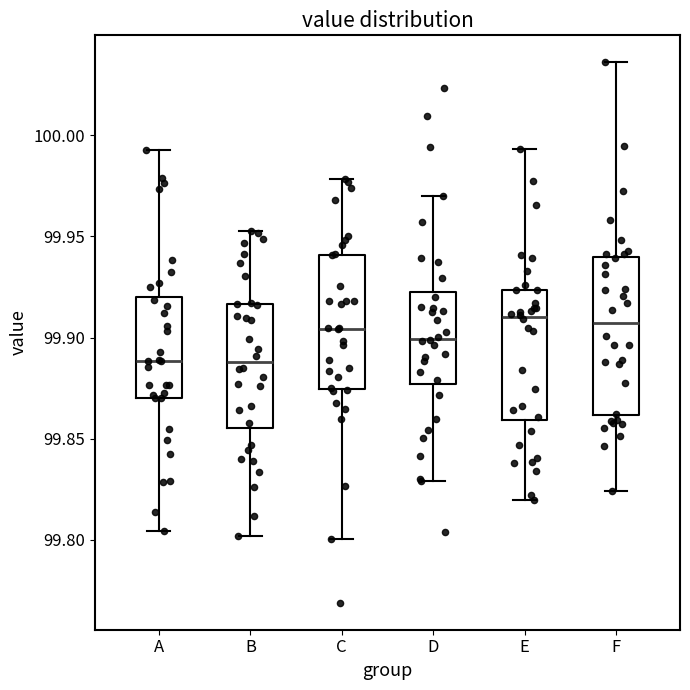

Reading left to right, transcribe this box plot: for each box, give where its median line is, the range the box spans, and where its two whiskers end, as read against the y-axis. The values are not printed on the chart, so give them approximately, as read against the axis.

A: median 99.890, box 99.870 to 99.920, whiskers 99.805 to 99.995
B: median 99.890, box 99.855 to 99.915, whiskers 99.800 to 99.955
C: median 99.905, box 99.875 to 99.940, whiskers 99.800 to 99.980
D: median 99.900, box 99.875 to 99.920, whiskers 99.830 to 99.970
E: median 99.910, box 99.860 to 99.925, whiskers 99.820 to 99.995
F: median 99.905, box 99.860 to 99.940, whiskers 99.825 to 100.035